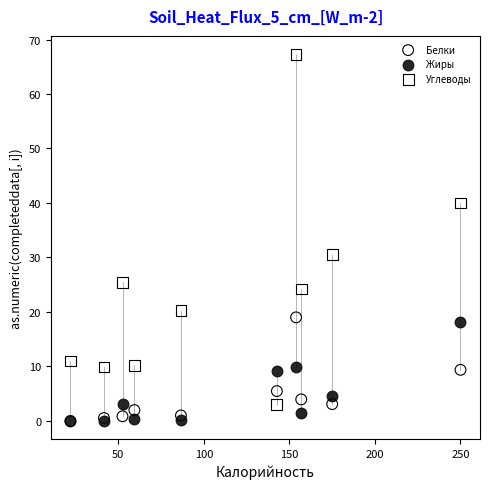

Across all series, what Y value is closest to 33?

30.5